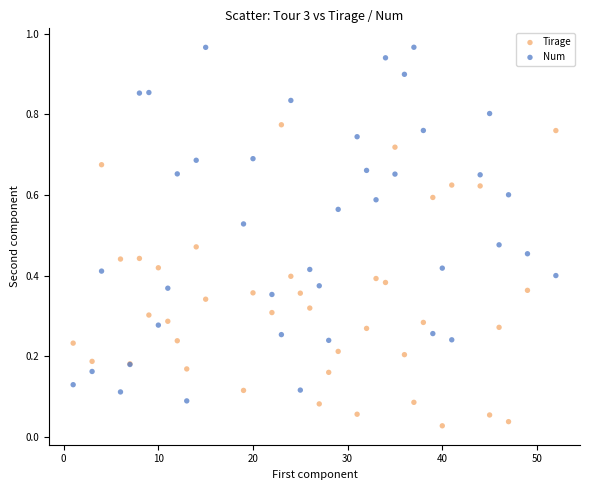

Which series contains the highest Y value?

Num